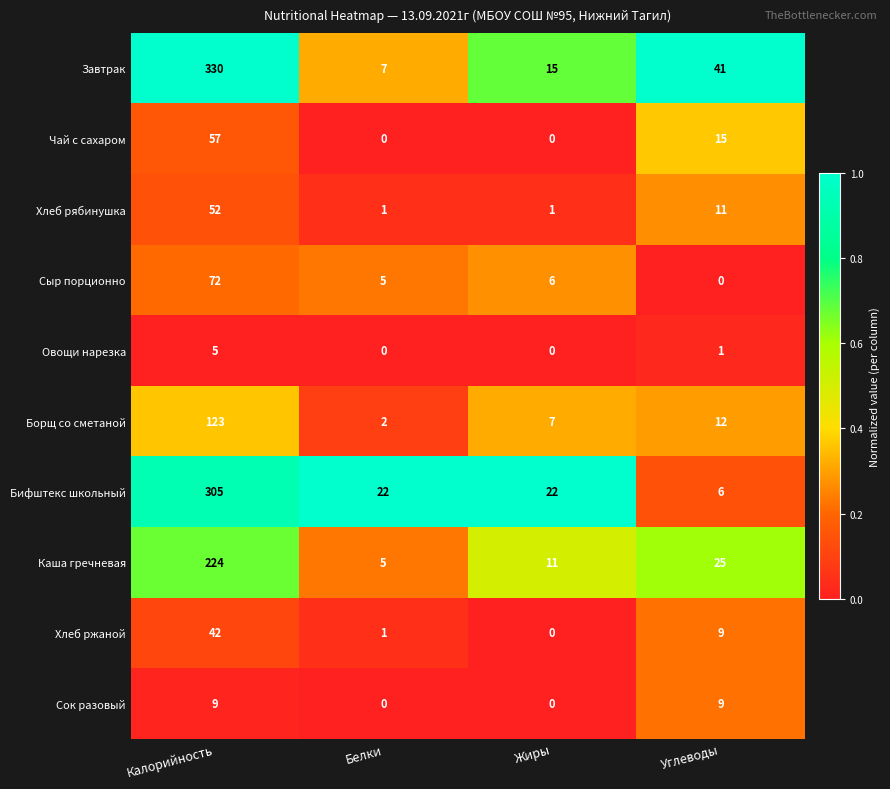

At which category is the sum across all series the highest?

Калорийность